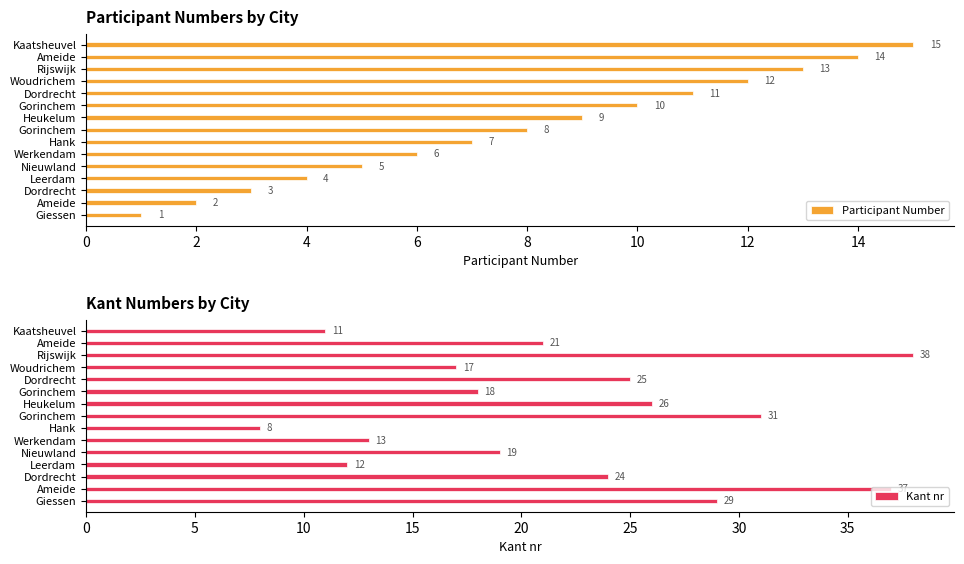

Is the value of Participant Number at Ameide greater than the value of Kant nr at Dordrecht?

No